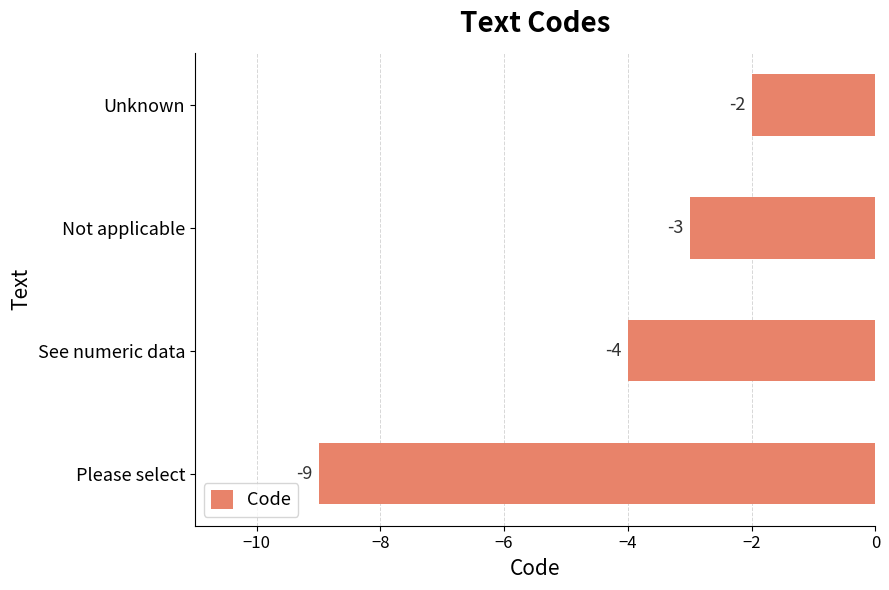

How many data points does each series have?

4